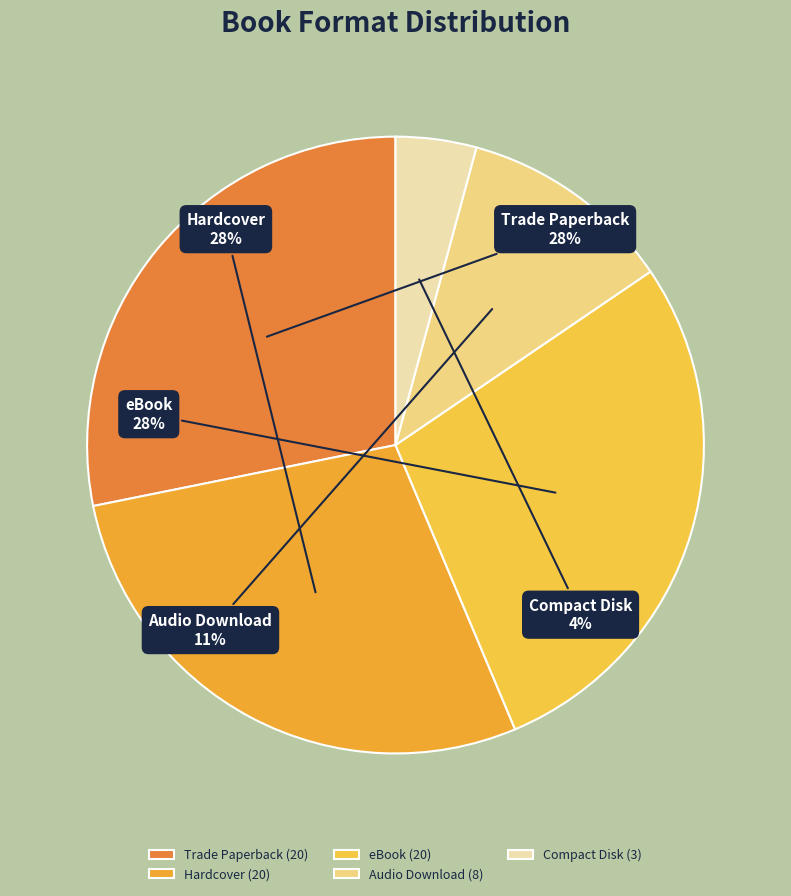

Count the number of slices in the pie.

5